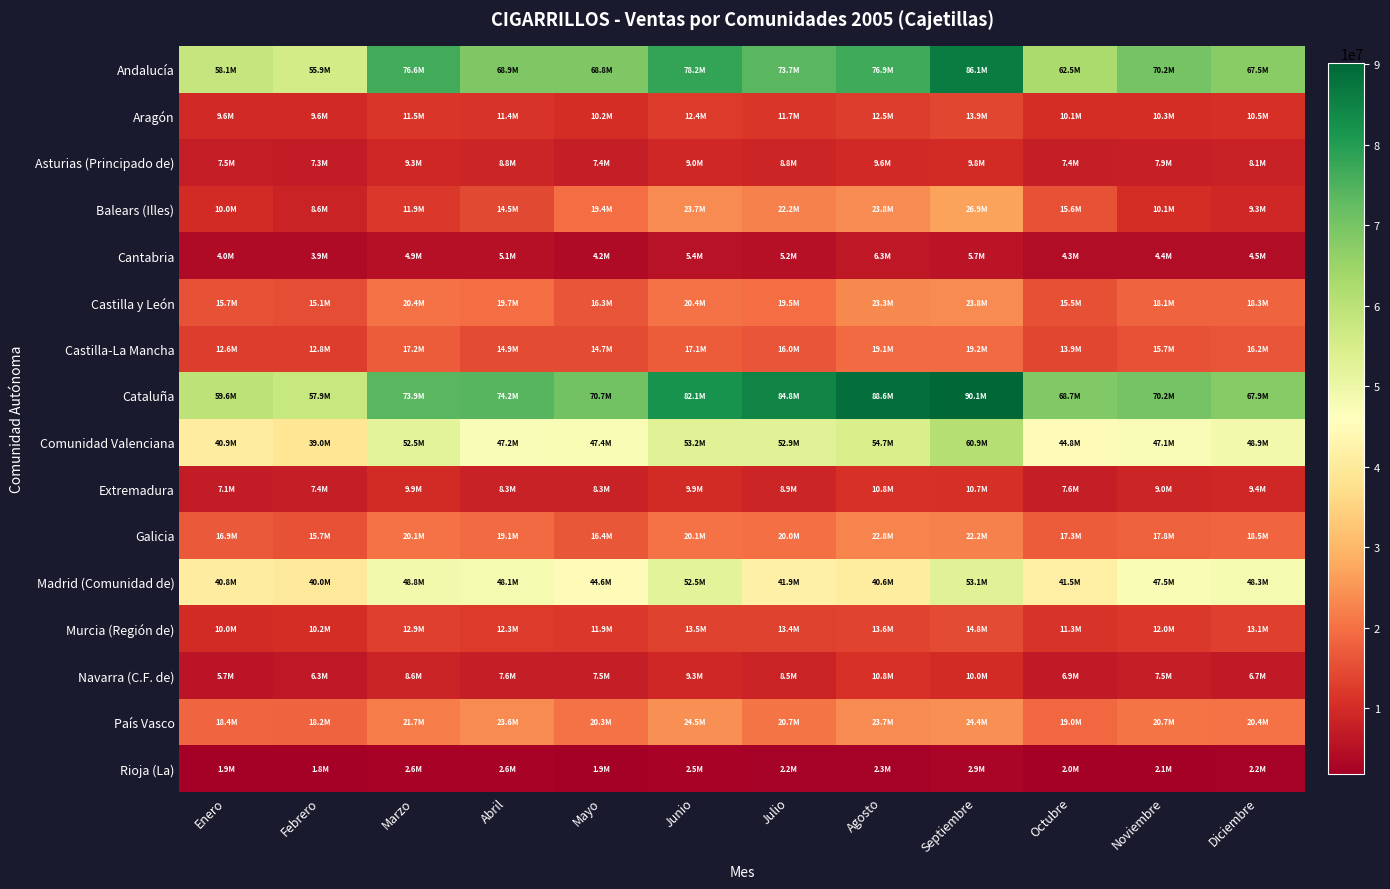

Reading right to left, list all the values displayed in this chart.

Andalucía: Diciembre=67486068.1	Noviembre=70179317.3	Octubre=62530056.6	Septiembre=86104476.5	Agosto=76928312.8	Julio=73672877.2	Junio=78155475.9	Mayo=68785191.2	Abril=68943097.5	Marzo=76604396.5	Febrero=55926704.8	Enero=58136125.0
Aragón: Diciembre=10496939.2	Noviembre=10284143.6	Octubre=10119114.0	Septiembre=13902345.8	Agosto=12503777.7	Julio=11716755.1	Junio=12394296.2	Mayo=10241386.7	Abril=11387820.2	Marzo=11514781.5	Febrero=9555780.1	Enero=9605549.5
Asturias (Principado de): Diciembre=8140241.0	Noviembre=7878743.5	Octubre=7446308.2	Septiembre=9803879.1	Agosto=9609739.1	Julio=8764947.3	Junio=9037090.6	Mayo=7404283.1	Abril=8822811.1	Marzo=9294041.1	Febrero=7286103.2	Enero=7485456.5
Balears (Illes): Diciembre=9312306.8	Noviembre=10146489.6	Octubre=15632562.2	Septiembre=26870699.2	Agosto=23822230.6	Julio=22245339.1	Junio=23651756.1	Mayo=19440565.2	Abril=14481327.6	Marzo=11940924.0	Febrero=8619197.6	Enero=9992608.8
Cantabria: Diciembre=4545659.0	Noviembre=4423558.0	Octubre=4339529.0	Septiembre=5683516.5	Agosto=6309963.0	Julio=5216508.0	Junio=5415856.8	Mayo=4180622.0	Abril=5059227.2	Marzo=4917429.5	Febrero=3916404.0	Enero=3983440.5
Castilla y León: Diciembre=18301853.1	Noviembre=18109580.2	Octubre=15464502.4	Septiembre=23802330.8	Agosto=23332815.6	Julio=19508597.3	Junio=20373987.6	Mayo=16266776.4	Abril=19729060.6	Marzo=20377221.1	Febrero=15119633.8	Enero=15683826.2
Castilla-La Mancha: Diciembre=16205005.3	Noviembre=15732356.6	Octubre=13946897.2	Septiembre=19180650.5	Agosto=19065697.6	Julio=16008918.1	Junio=17107988.3	Mayo=14676254.3	Abril=14850320.5	Marzo=17204333.2	Febrero=12829580.8	Enero=12588513.2
Cataluña: Diciembre=67905107.8	Noviembre=70181913.0	Octubre=68725466.9	Septiembre=90119673.6	Agosto=88637941.1	Julio=84844632.8	Junio=82062066.8	Mayo=70709322.8	Abril=74171142.4	Marzo=73887931.5	Febrero=57888067.9	Enero=59577856.1
Comunidad Valenciana: Diciembre=48860117.5	Noviembre=47131515.1	Octubre=44761824.8	Septiembre=60917530.2	Agosto=54723921.9	Julio=52937391.7	Junio=53165400.3	Mayo=47426071.1	Abril=47174566.9	Marzo=52495489.2	Febrero=38973918.1	Enero=40942319.1
Extremadura: Diciembre=9380925.5	Noviembre=8997775.0	Octubre=7640687.0	Septiembre=10655726.6	Agosto=10846612.5	Julio=8924661.0	Junio=9880530.8	Mayo=8312660.5	Abril=8320421.3	Marzo=9884945.6	Febrero=7389946.0	Enero=7065172.5
Galicia: Diciembre=18540910.9	Noviembre=17791922.6	Octubre=17251765.4	Septiembre=22174924.3	Agosto=22804150.6	Julio=20028609.9	Junio=20110109.1	Mayo=16395177.6	Abril=19085110.6	Marzo=20101601.2	Febrero=15694442.5	Enero=16920359.8
Madrid (Comunidad de): Diciembre=48299340.0	Noviembre=47503370.2	Octubre=41478268.3	Septiembre=53098348.5	Agosto=40640401.4	Julio=41853588.2	Junio=52471686.5	Mayo=44634168.0	Abril=48147849.1	Marzo=48766872.1	Febrero=40001141.8	Enero=40803025.2
Murcia (Región de): Diciembre=13079249.9	Noviembre=11991558.2	Octubre=11314274.2	Septiembre=14761279.2	Agosto=13585752.0	Julio=13404510.2	Junio=13487004.8	Mayo=11926215.6	Abril=12342617.6	Marzo=12904062.8	Febrero=10182309.7	Enero=10049571.2
Navarra (C.F. de): Diciembre=6677312.2	Noviembre=7525077.3	Octubre=6898870.0	Septiembre=10011582.5	Agosto=10818016.1	Julio=8476718.8	Junio=9313089.3	Mayo=7493257.5	Abril=7649310.5	Marzo=8635804.5	Febrero=6296248.0	Enero=5699566.1
País Vasco: Diciembre=20379534.6	Noviembre=20706965.9	Octubre=19016938.9	Septiembre=24389766.6	Agosto=23677109.5	Julio=20653731.0	Junio=24534537.3	Mayo=20319204.9	Abril=23557430.8	Marzo=21733788.0	Febrero=18225237.1	Enero=18440747.6
Rioja (La): Diciembre=2220658.4	Noviembre=2062271.9	Octubre=1955756.3	Septiembre=2918623.9	Agosto=2311960.7	Julio=2190192.5	Junio=2531012.1	Mayo=1879380.6	Abril=2575467.2	Marzo=2598567.0	Febrero=1790312.8	Enero=1903116.4